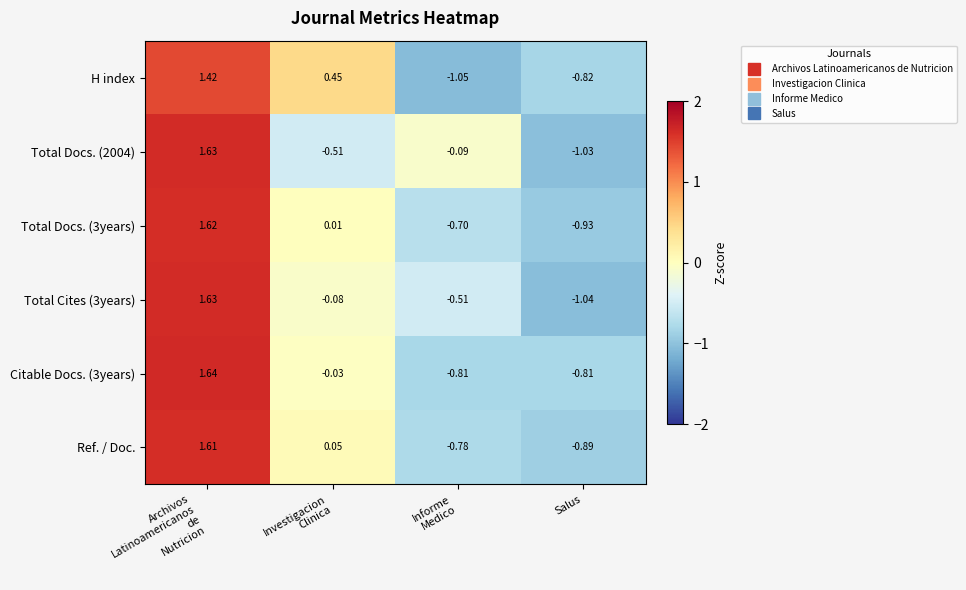

How many negative values does the Ref. / Doc. series have?

2